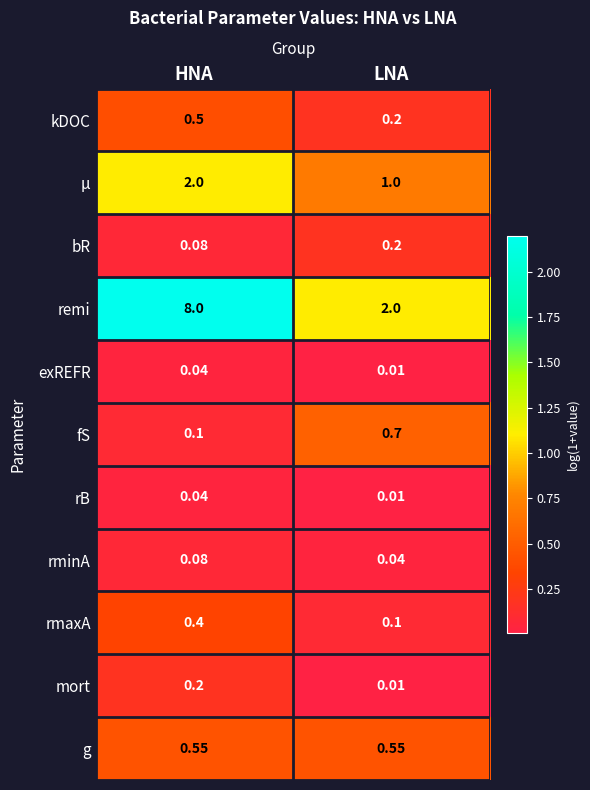

Which series has the widest spread of values?

remi